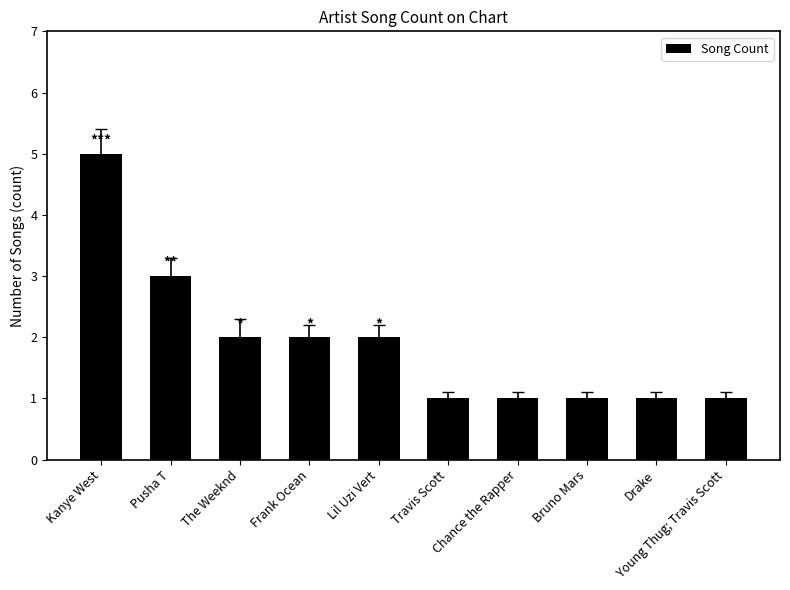

The chart shows a value of 5 at Kanye West. True or false?

True